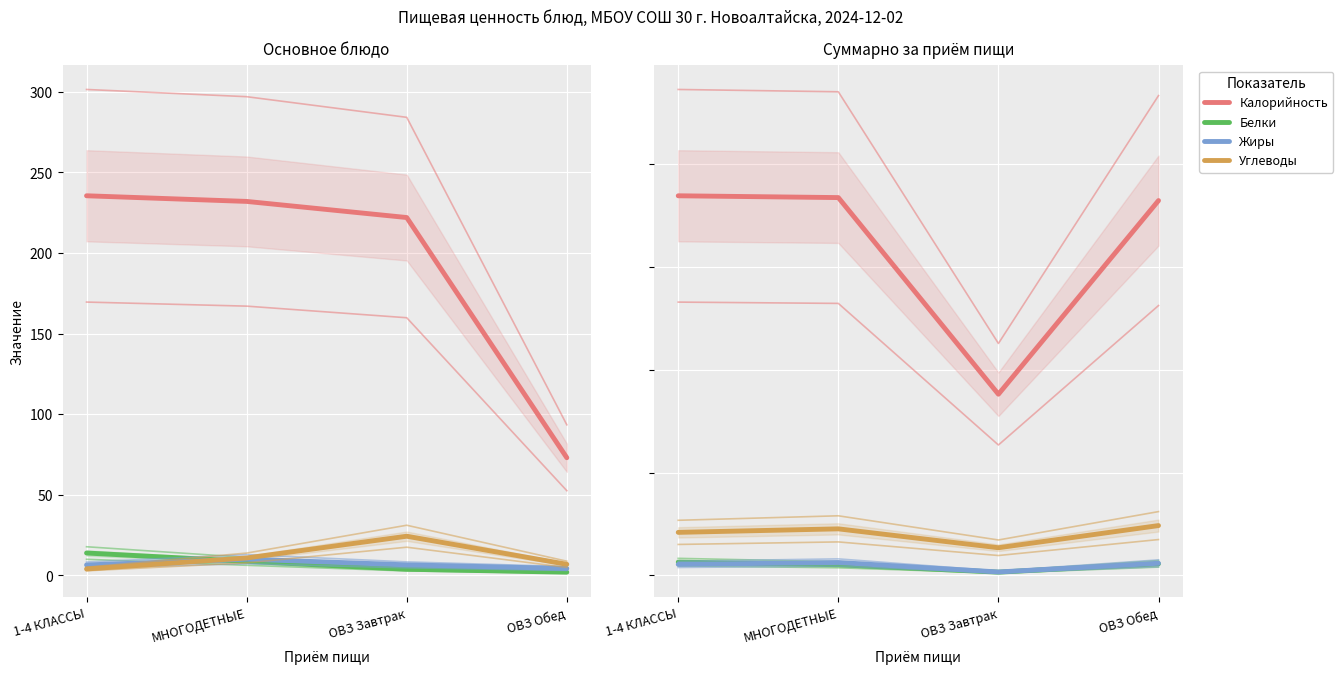

What is the label of the 3rd point from the right?

МНОГОДЕТНЫЕ